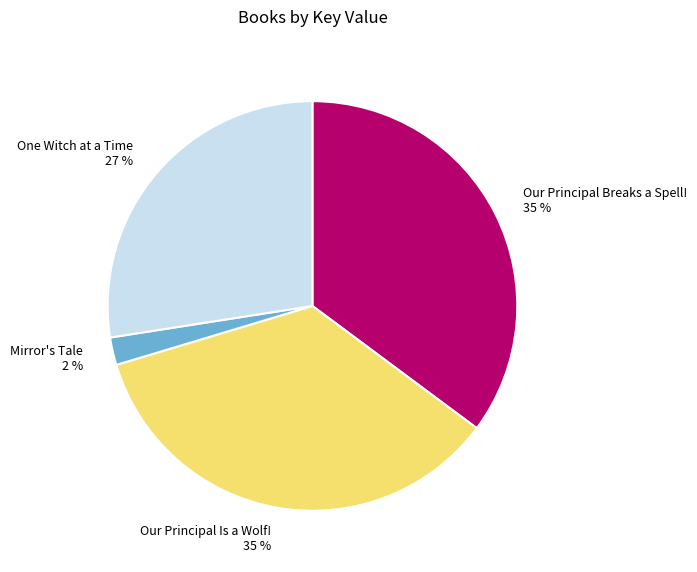

What is the smallest slice in the pie chart?

Mirror's Tale